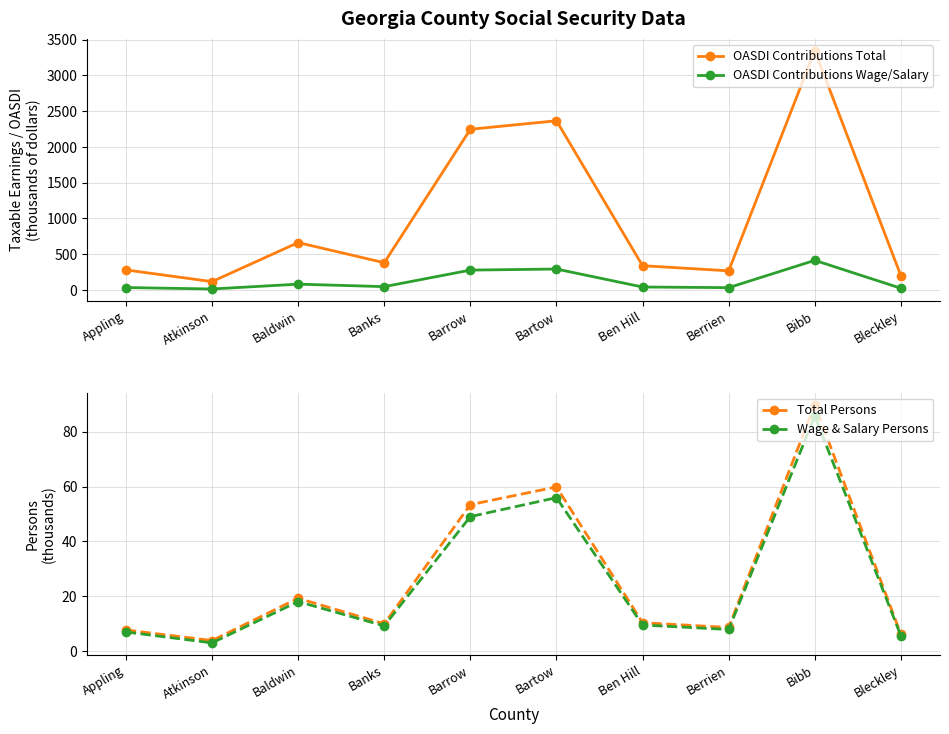

At which label does OASDI Contributions Wage/Salary reach its minimum?

Atkinson